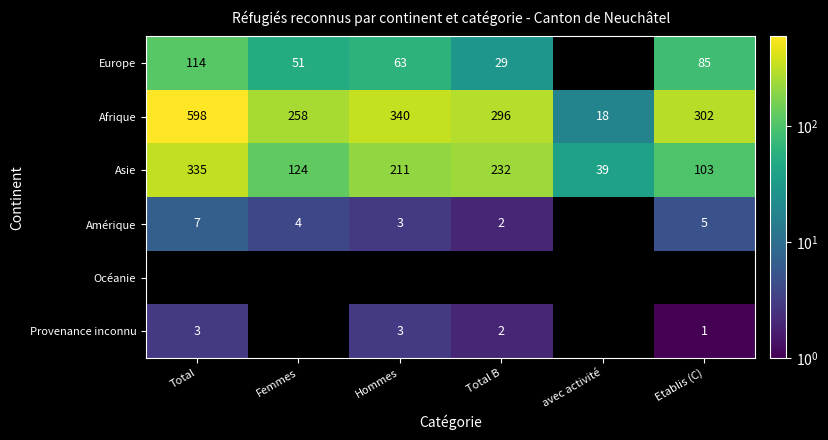

How many values in the Afrique series are below 302?

3